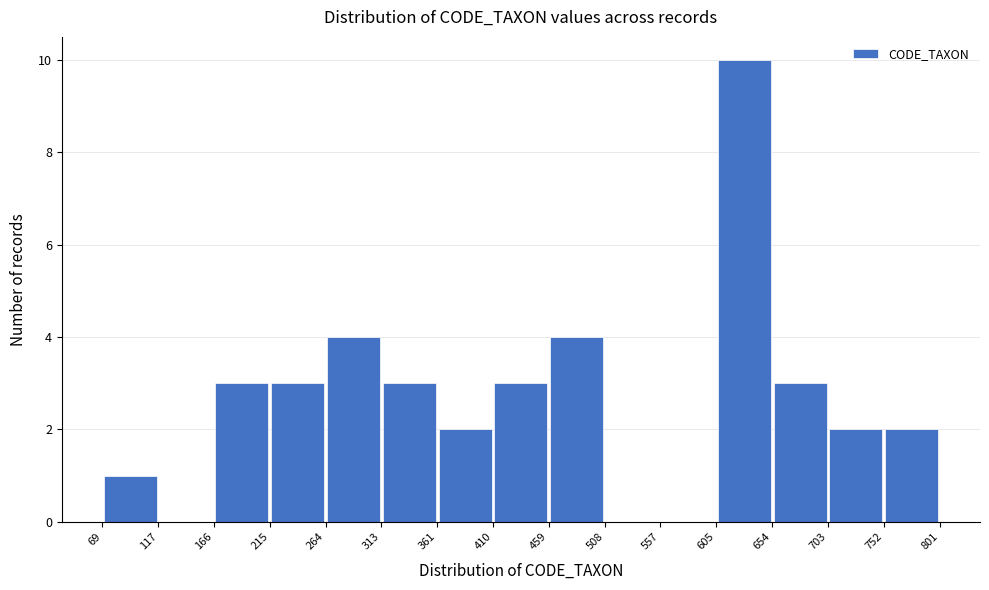

Reading left to right, list every bar in this chart as the range it spans on the x-axis followed by its height. The values are not printed on the chart, so give them approximately, as read against the axis.

69 to 117: 1
117 to 166: 0
166 to 215: 3
215 to 264: 3
264 to 313: 4
313 to 361: 3
361 to 410: 2
410 to 459: 3
459 to 508: 4
508 to 557: 0
557 to 605: 0
605 to 654: 10
654 to 703: 3
703 to 752: 2
752 to 801: 2